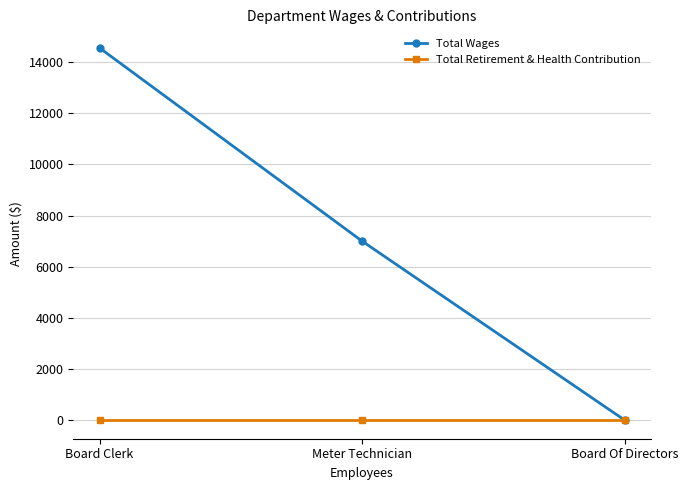

What is the greatest value displayed?

14555